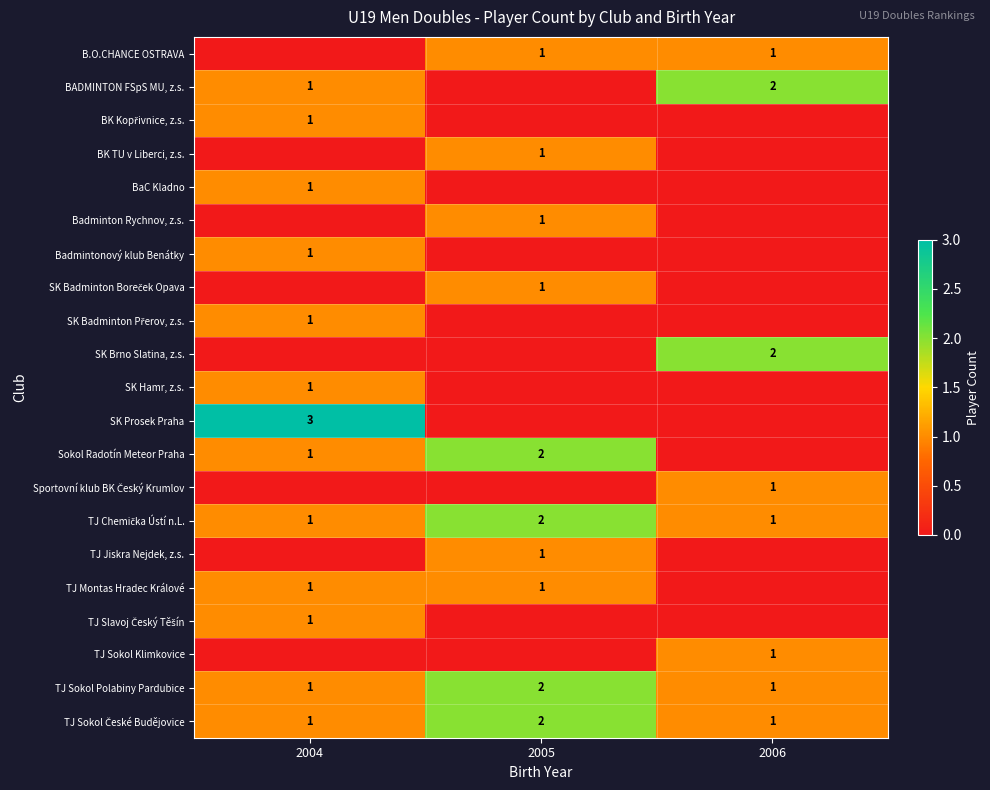

Which has a higher value, 2005 or 2006?

2005